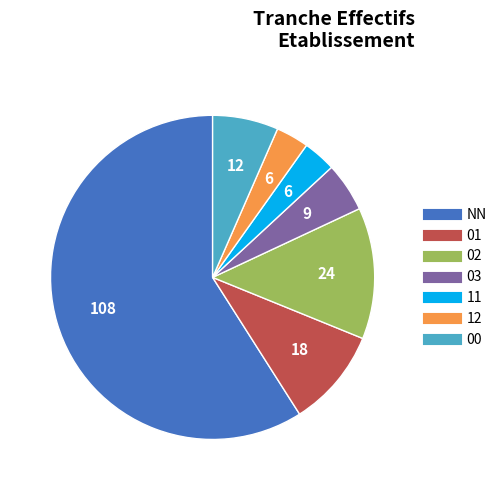

Does any single category account for the majority?

Yes